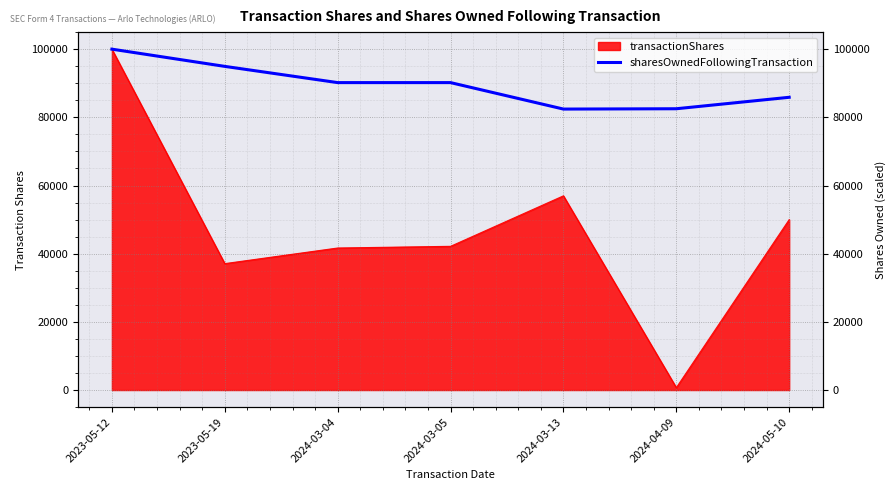

Where is the first local minimum?

2024-03-13